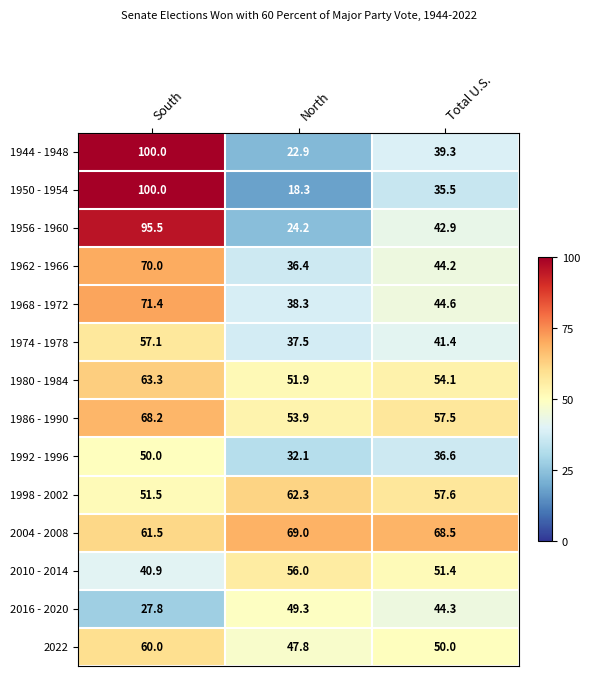

The value of 2004 - 2008 at Total U.S. is 68.5. True or false?

True